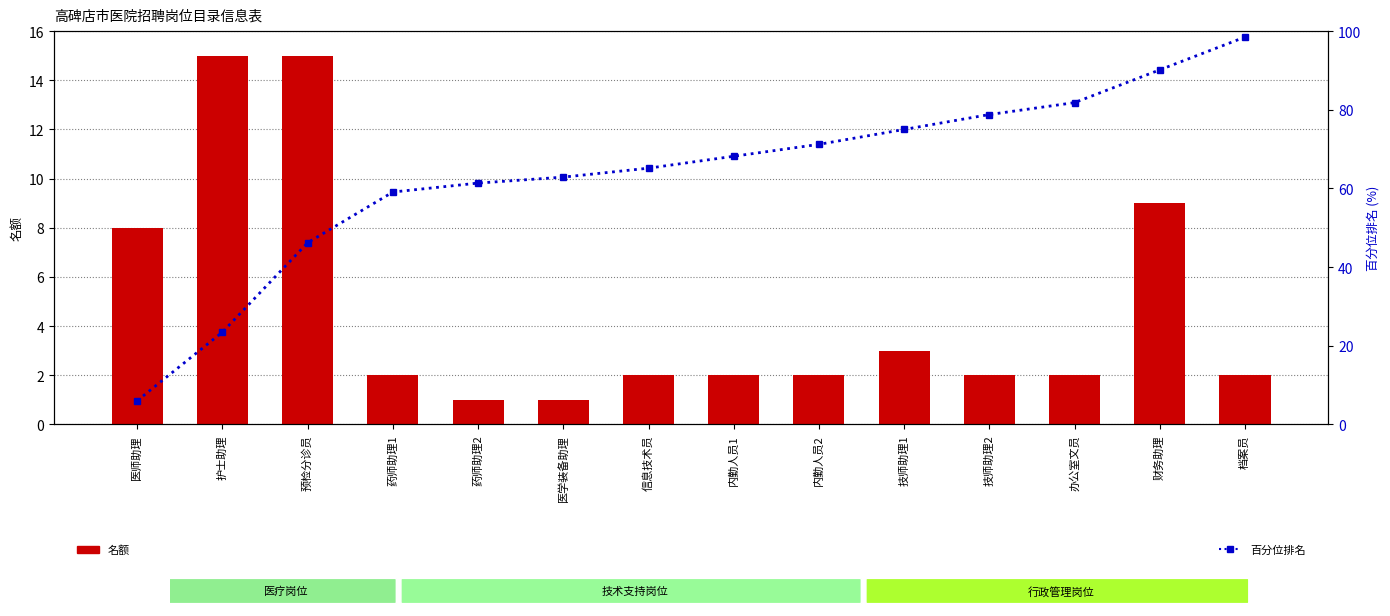

Is it true that 百分位排名 equals 97.8 at 内勤人员2?

False